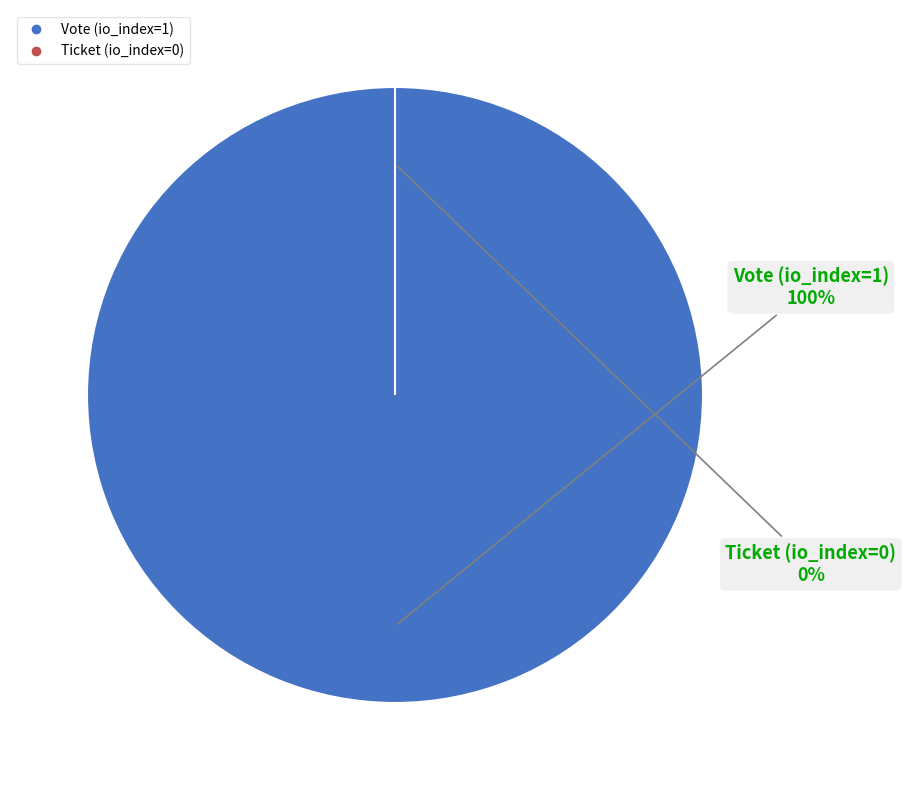

Which slice is the smallest?

Ticket (io_index=0)